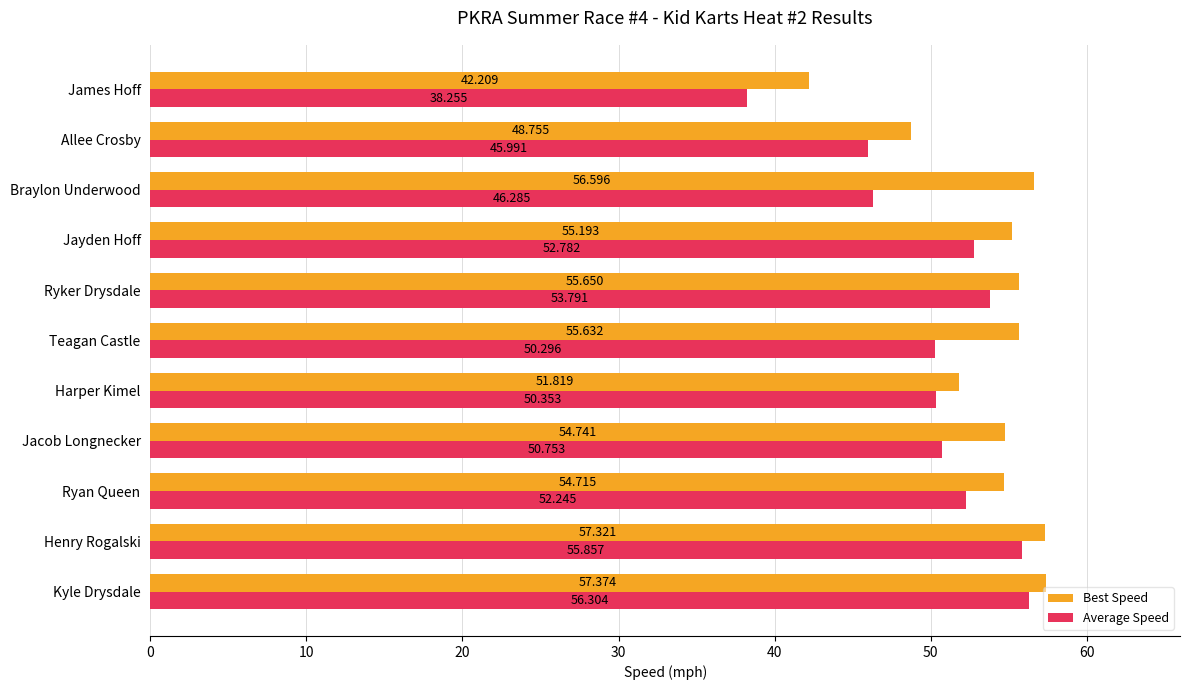

Is the value of Best Speed at Teagan Castle greater than the value of Average Speed at Teagan Castle?

Yes